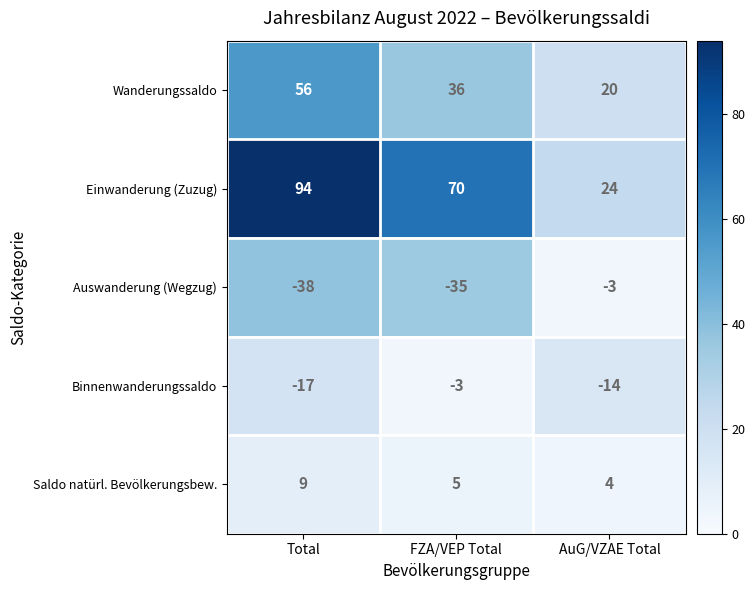

The value of Binnenwanderungssaldo at FZA/VEP Total is -2. True or false?

False